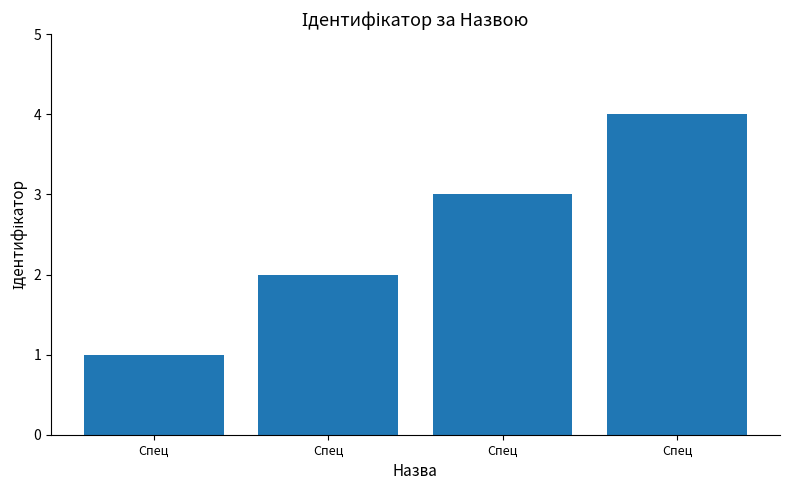

How many series are shown in this chart?

1